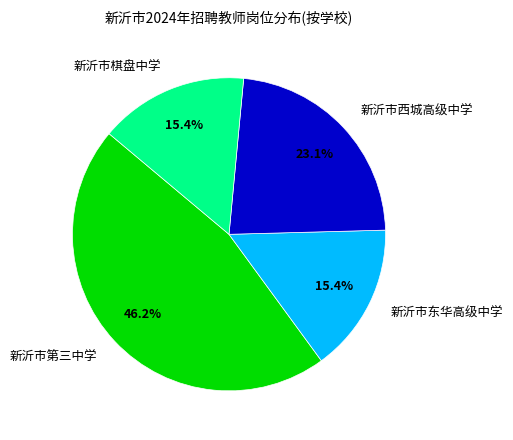

To the nearest percent, what is the average slice percentage?

25%